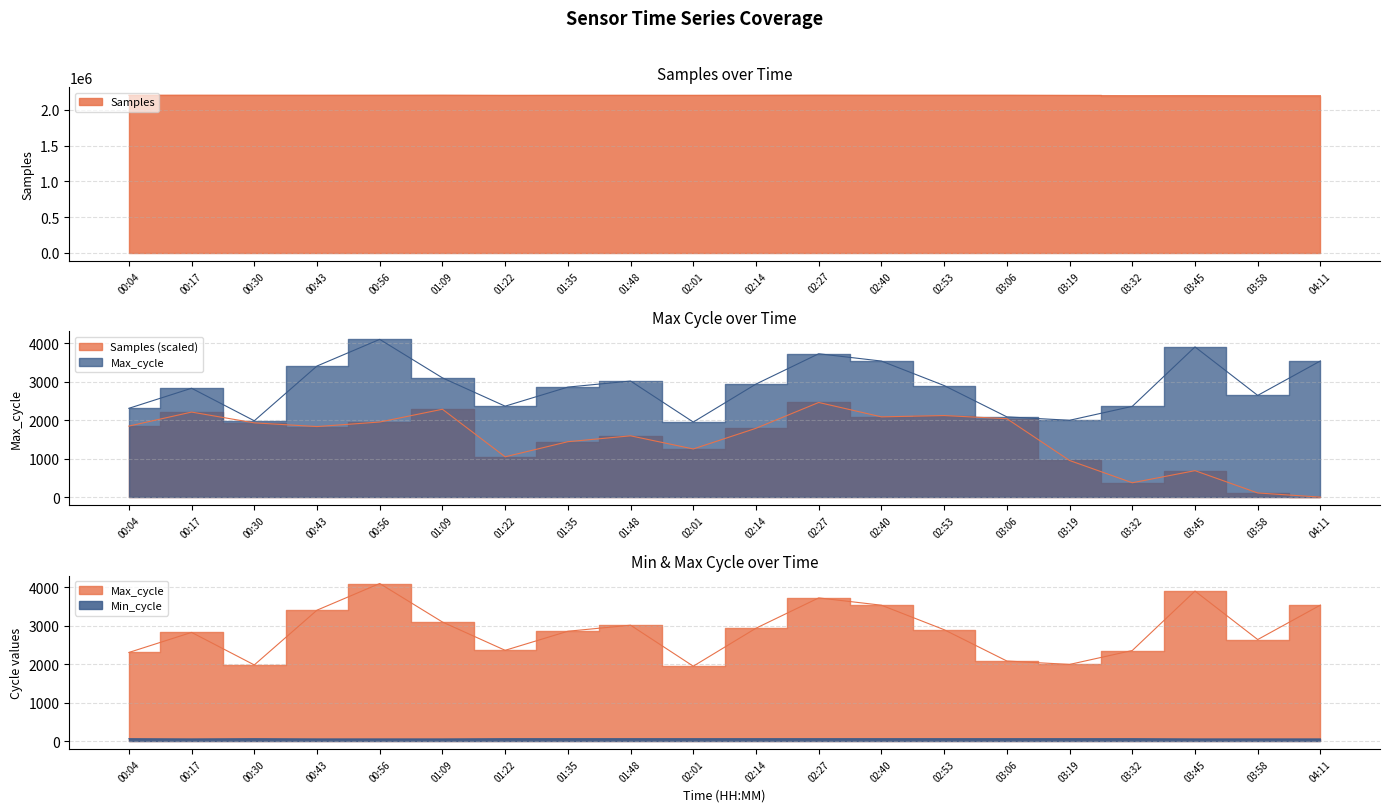

The value of Samples at 01:35 is 642321. True or false?

False